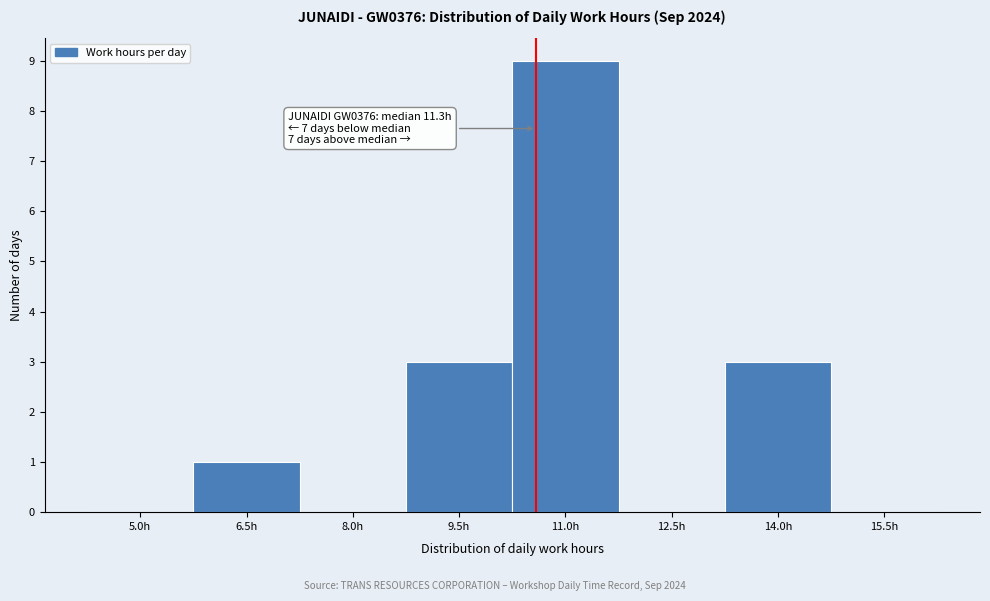

Reading left to right, transcribe all the data shown in this chart.

5.0h=0	6.5h=1	8.0h=0	9.5h=3	11.0h=9	12.5h=0	14.0h=3	15.5h=0